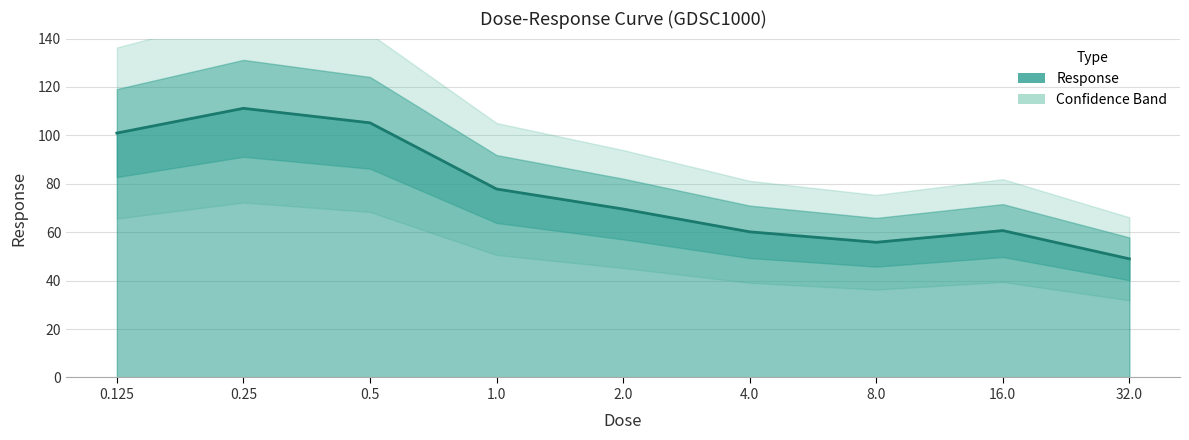

Is it true that the value at 32.0 is 49.0?

True